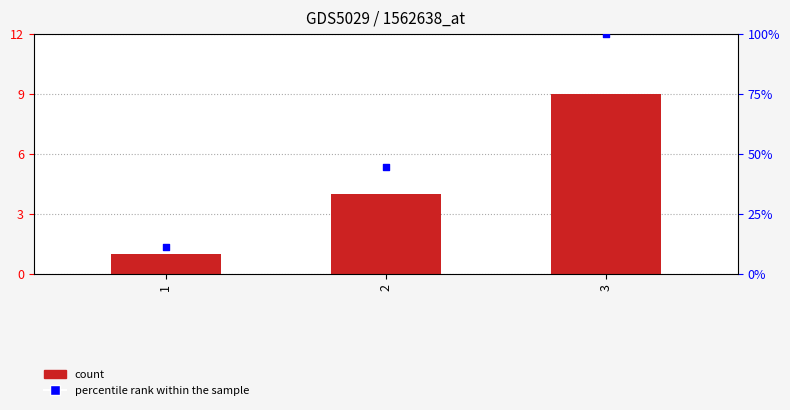

What is the total value across all series at 3?

109.0